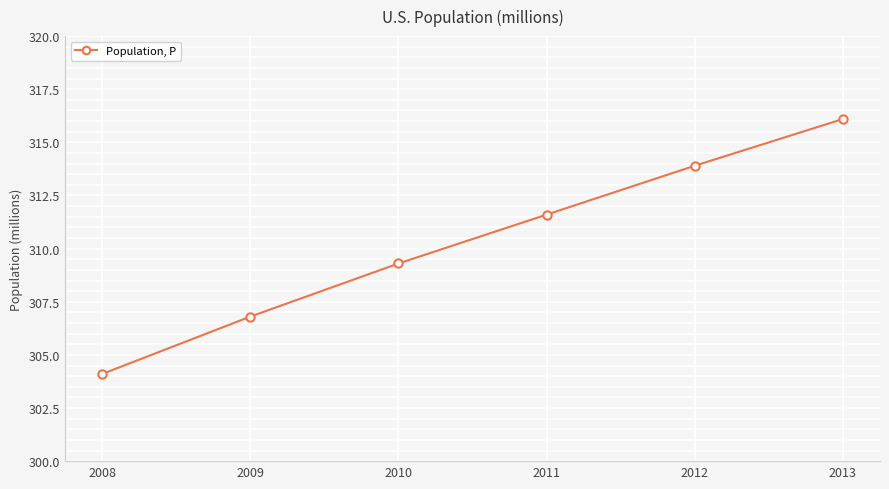

What is the value of the 2nd point from the left?

306.8